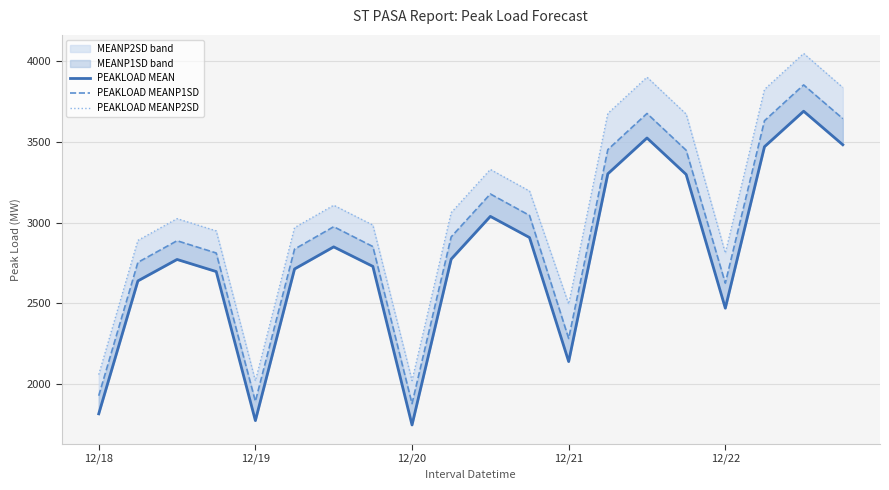

The PEAKLOAD MEANP1SD series shows 3632 at 17. True or false?

True